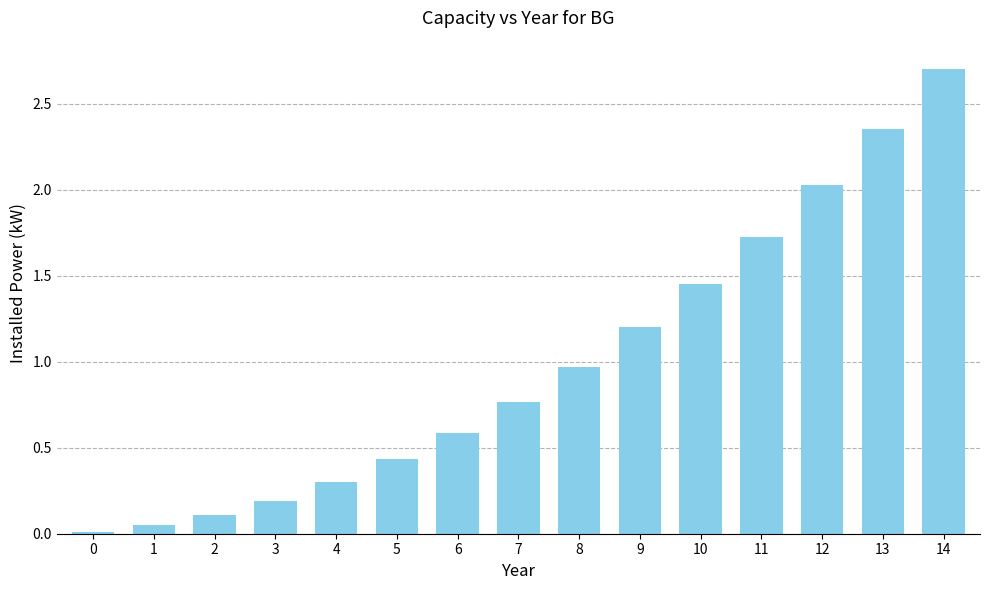

The chart shows a value of 0.2 at 3. True or false?

True